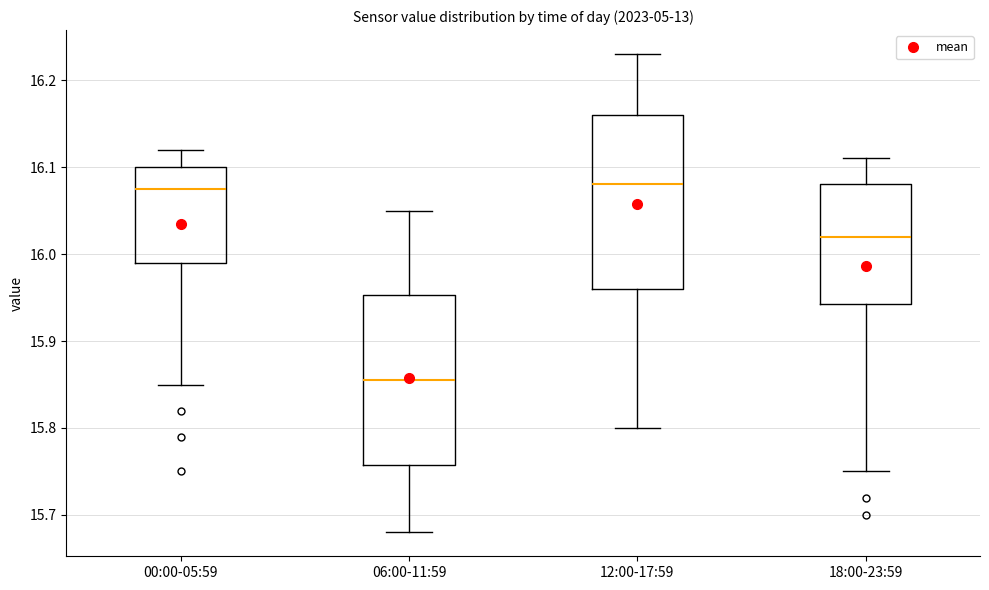

Reading left to right, transcribe this box plot: for each box, give where its median line is, the range the box spans, and where its two whiskers end, as read against the y-axis. The values are not printed on the chart, so give them approximately, as read against the axis.

00:00-05:59: median 16.08, box 15.99 to 16.10, whiskers 15.85 to 16.12
06:00-11:59: median 15.86, box 15.76 to 15.95, whiskers 15.68 to 16.05
12:00-17:59: median 16.08, box 15.96 to 16.16, whiskers 15.80 to 16.23
18:00-23:59: median 16.02, box 15.94 to 16.08, whiskers 15.75 to 16.11